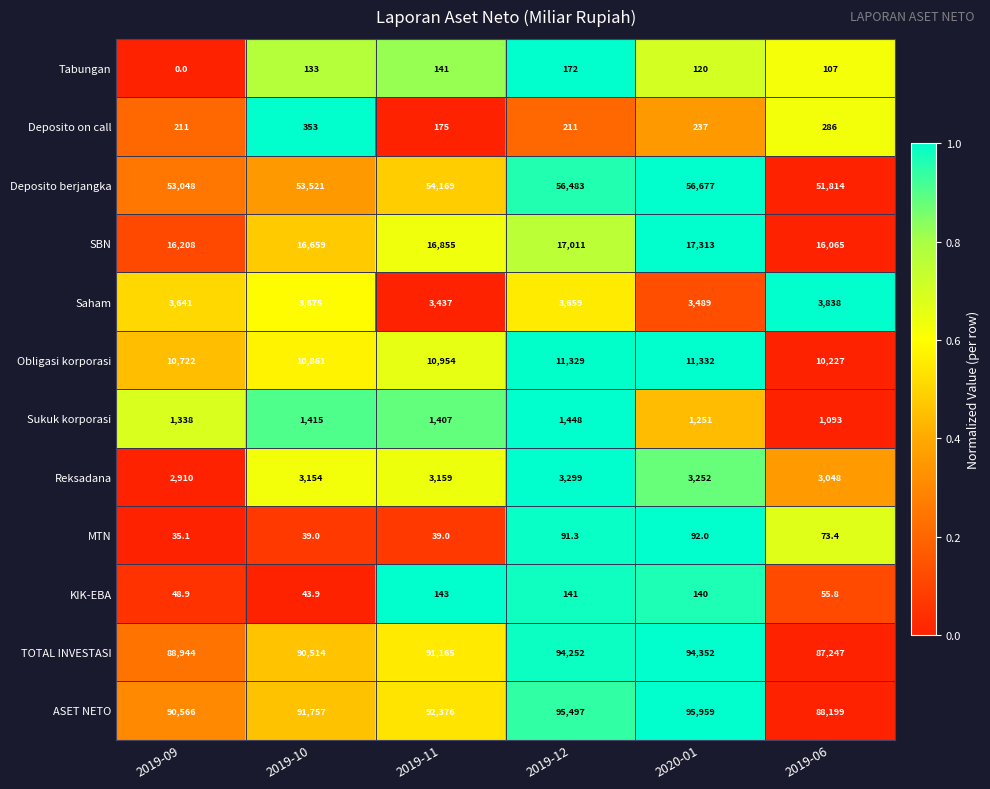

The SBN series shows 16659.0 at 2019-10. True or false?

True